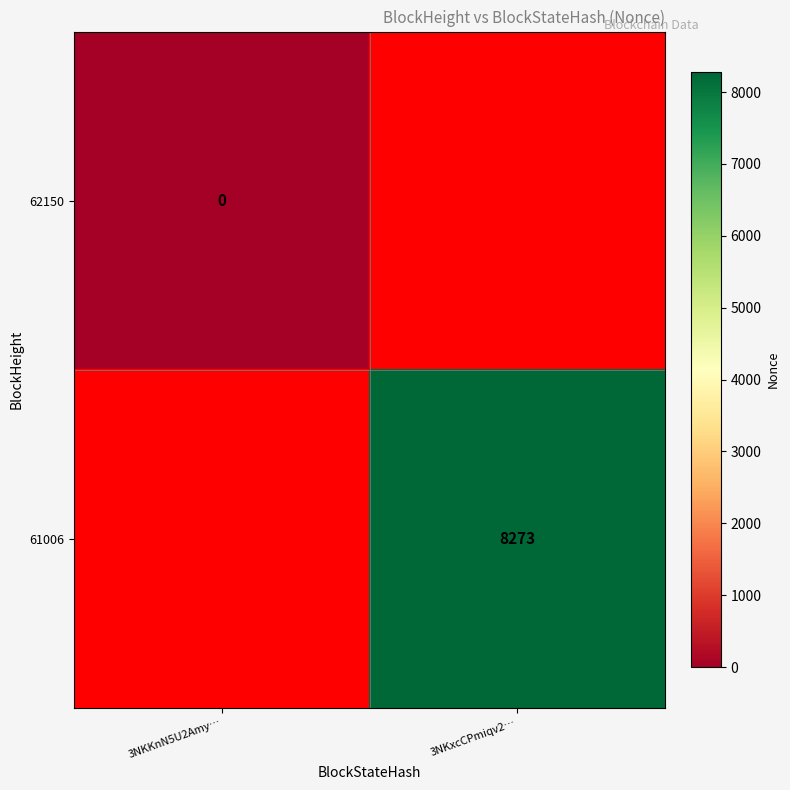

Count the number of categories in the chart.

2